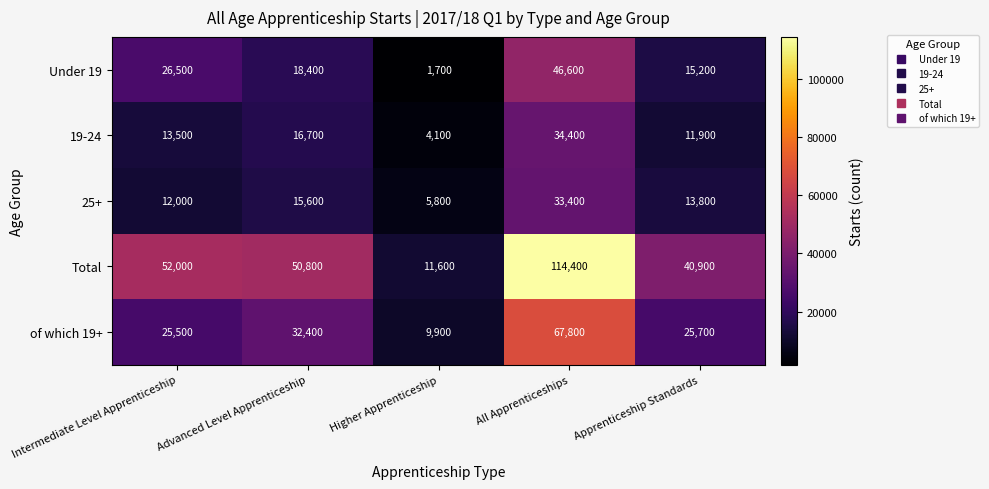

What is the total value across all series at Apprenticeship Standards?

107500